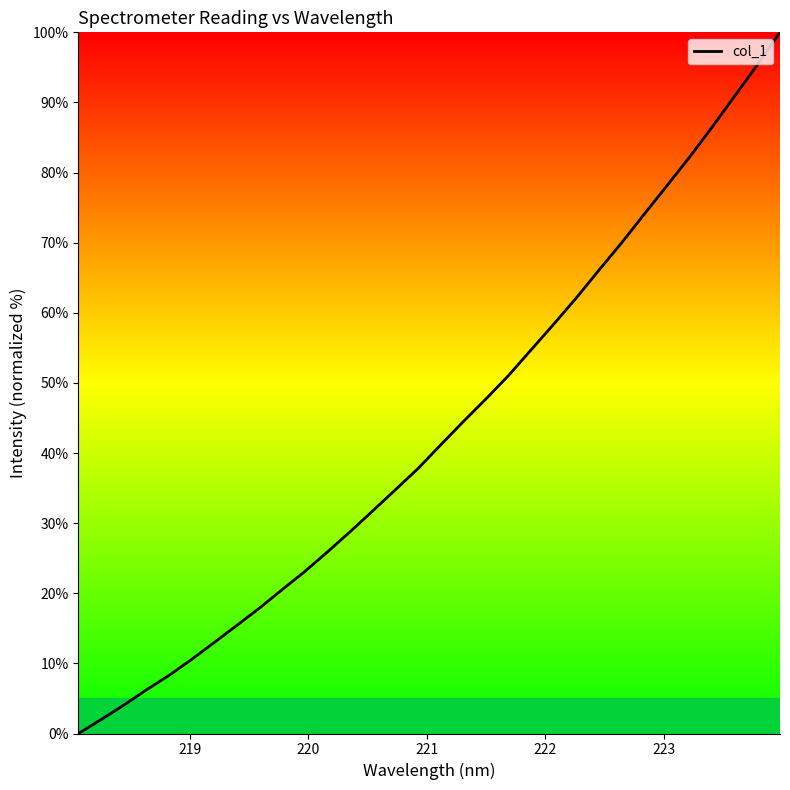

What is the difference between the maximum and minimum values?

100.0